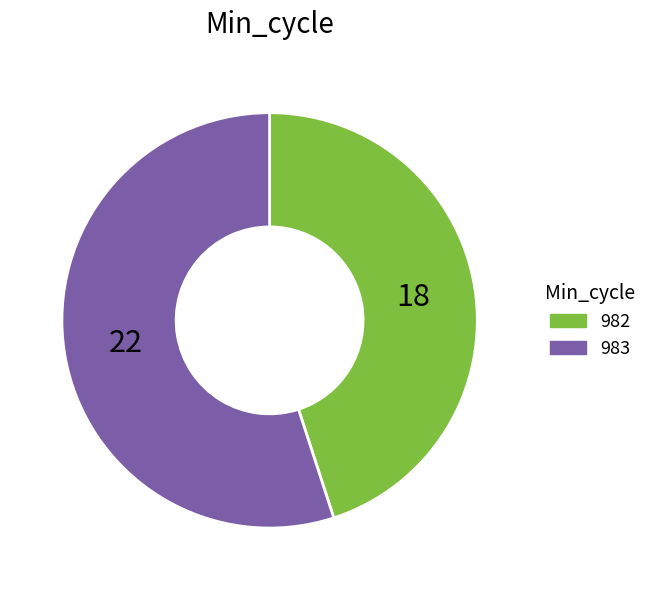

Which category has the smallest portion of the pie?

982